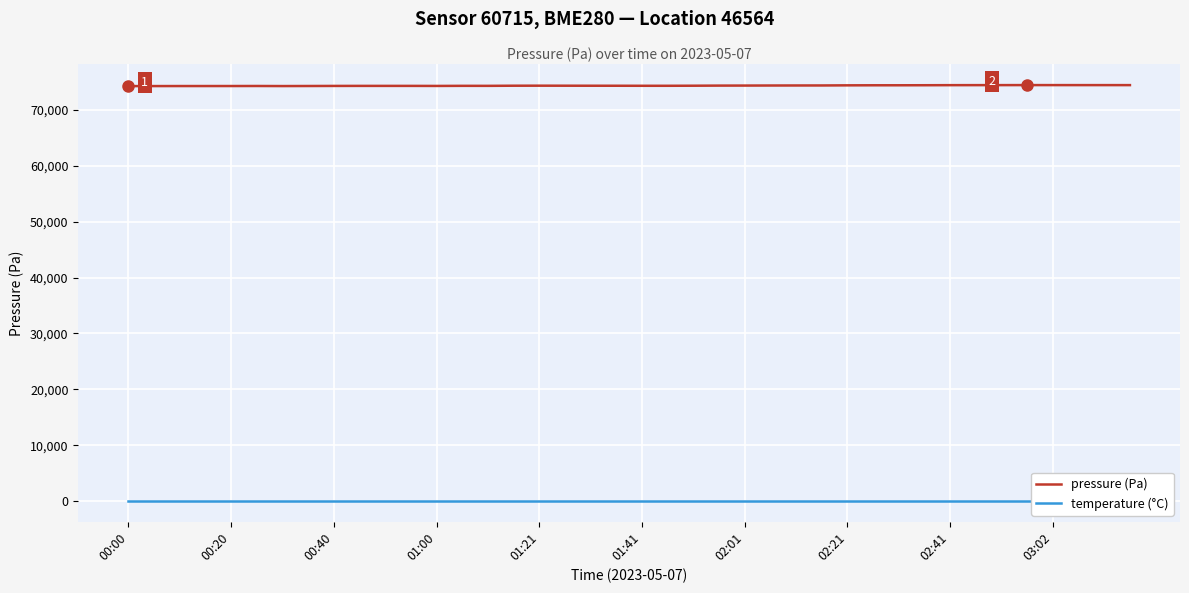

List the series in order of their peak value, highest first.

pressure (Pa), temperature (°C)